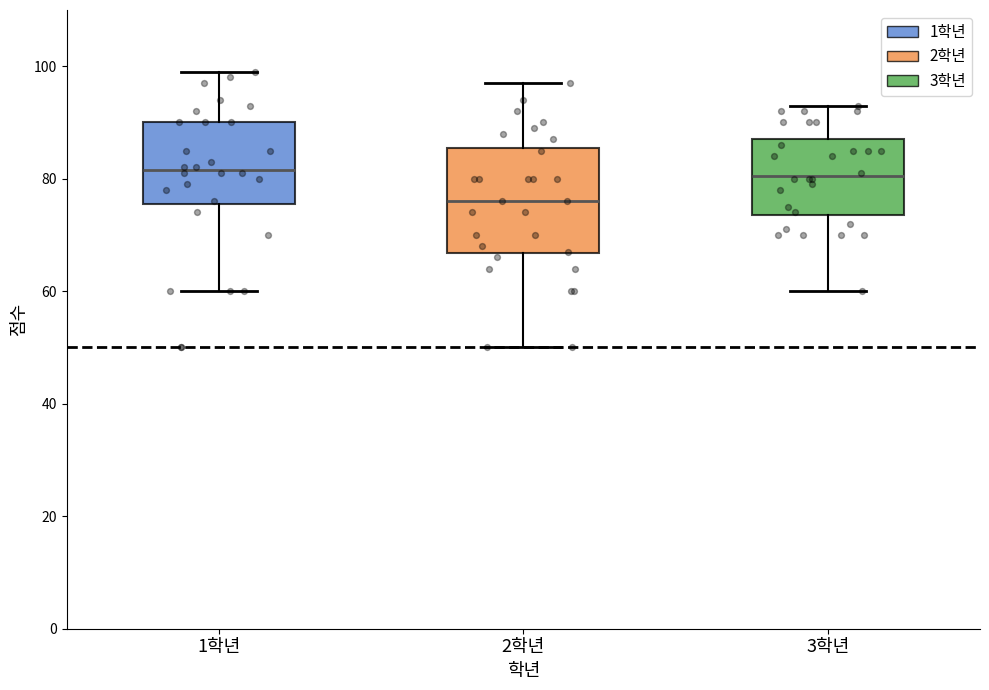

Reading left to right, read every box against the y-axis: the position of its median line, the range the box covers, and the ends of its whiskers. The values are not printed on the chart, so give them approximately, as read against the axis.

1학년: median 82, box 76 to 90, whiskers 60 to 100
2학년: median 76, box 66 to 86, whiskers 50 to 98
3학년: median 80, box 74 to 88, whiskers 60 to 94